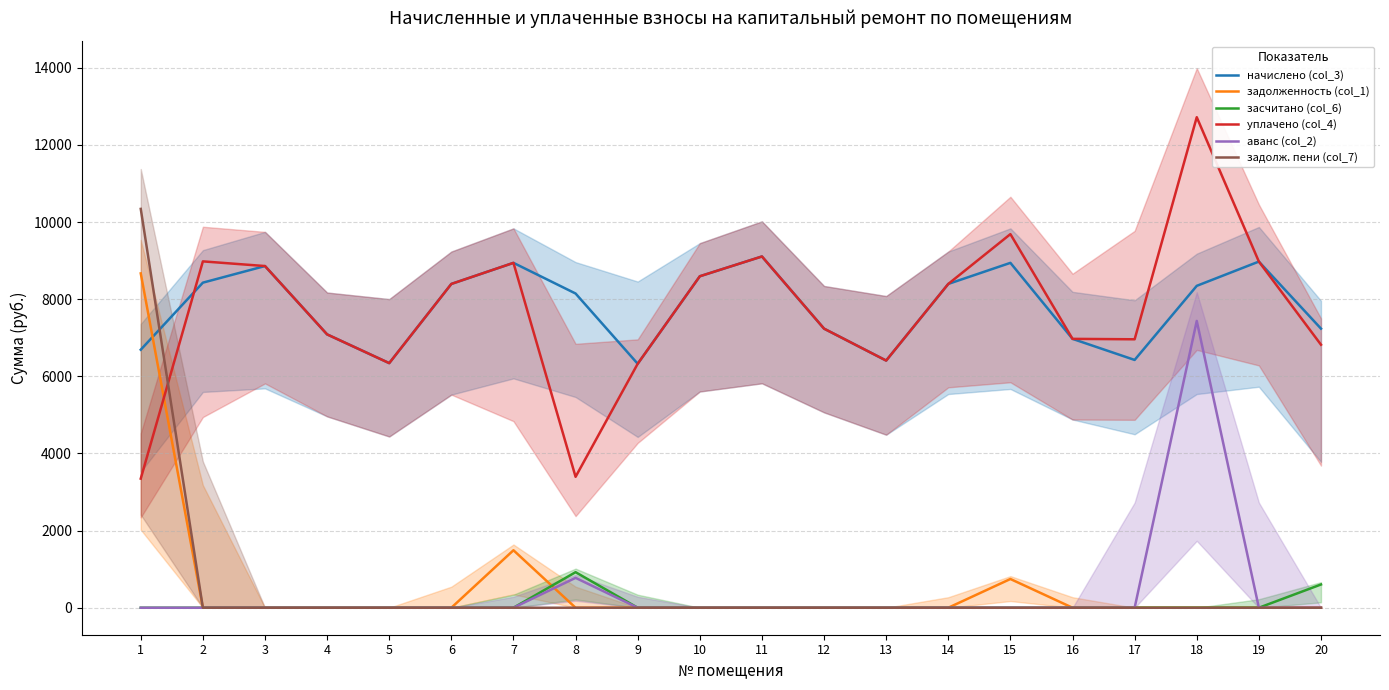

What is the difference between the highest and lowest values at 16?

6971.8